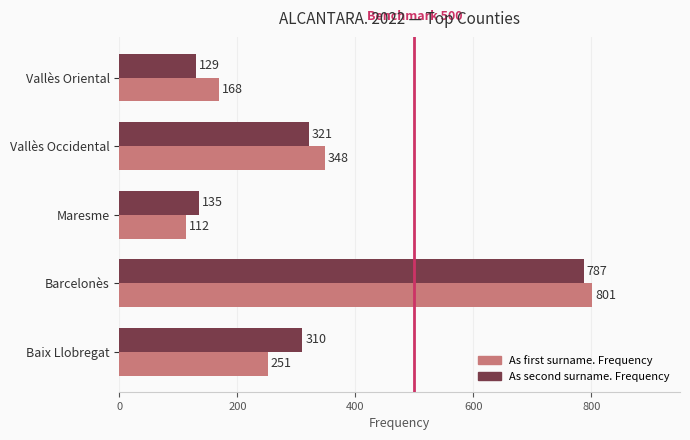

What are all the series names shown in the legend?

As first surname. Frequency, As second surname. Frequency